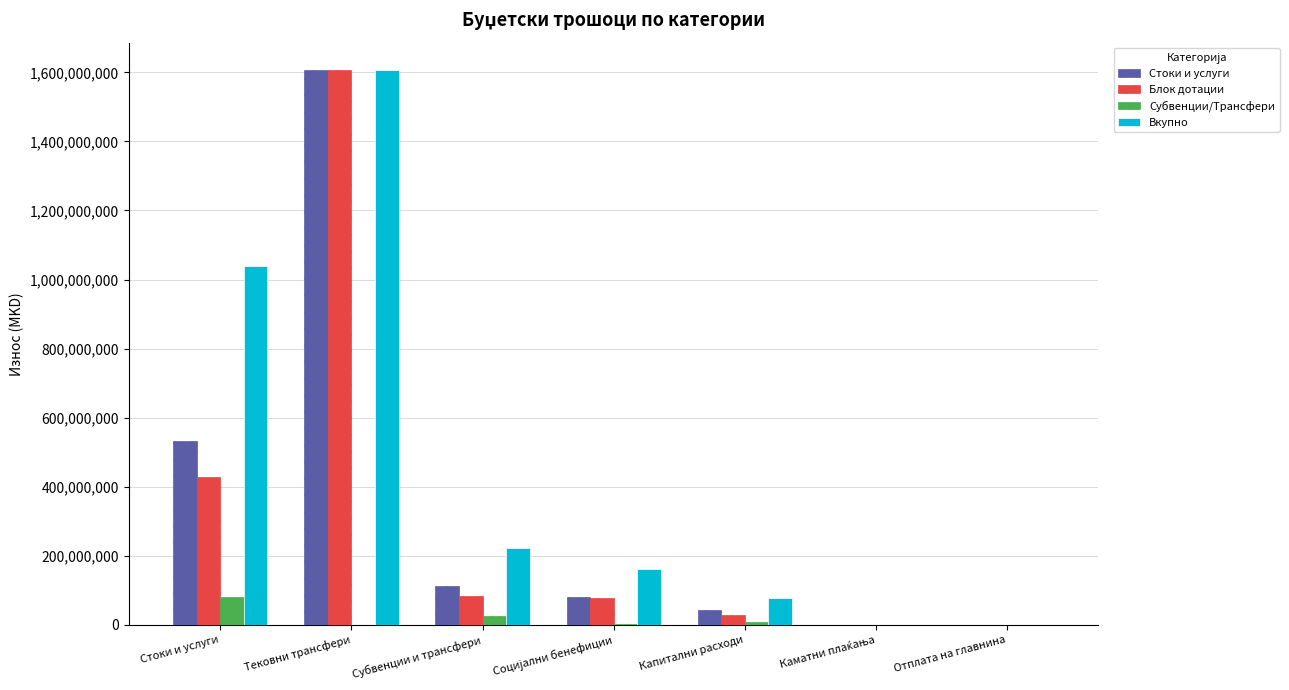

True or false: Вкупно has a value of 399670981 at Субвенции и трансфери.

False